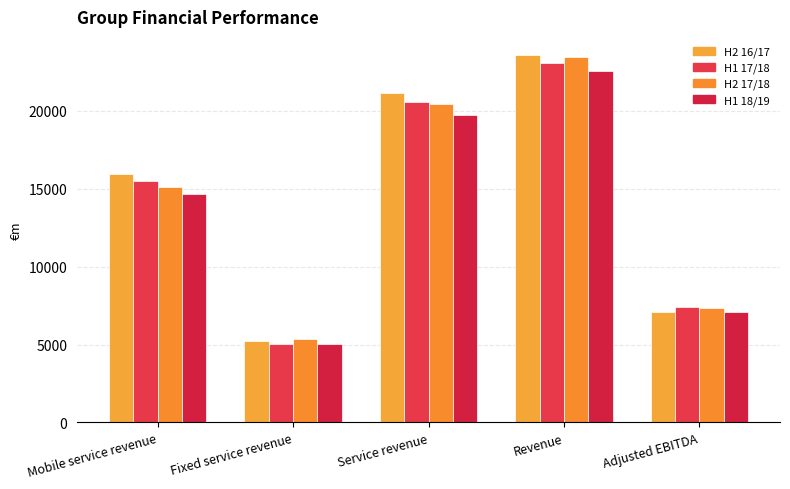

What is the value of the H2 17/18 bar at the 2nd from the left?

5344